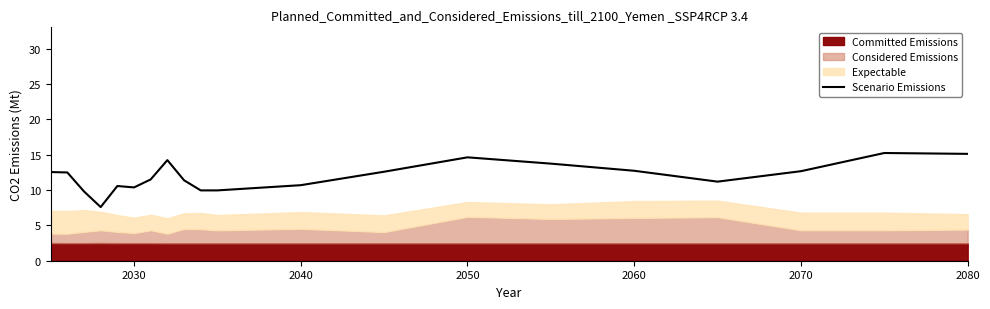

The value of Scenario Emissions at 2050 is 23.1. True or false?

False